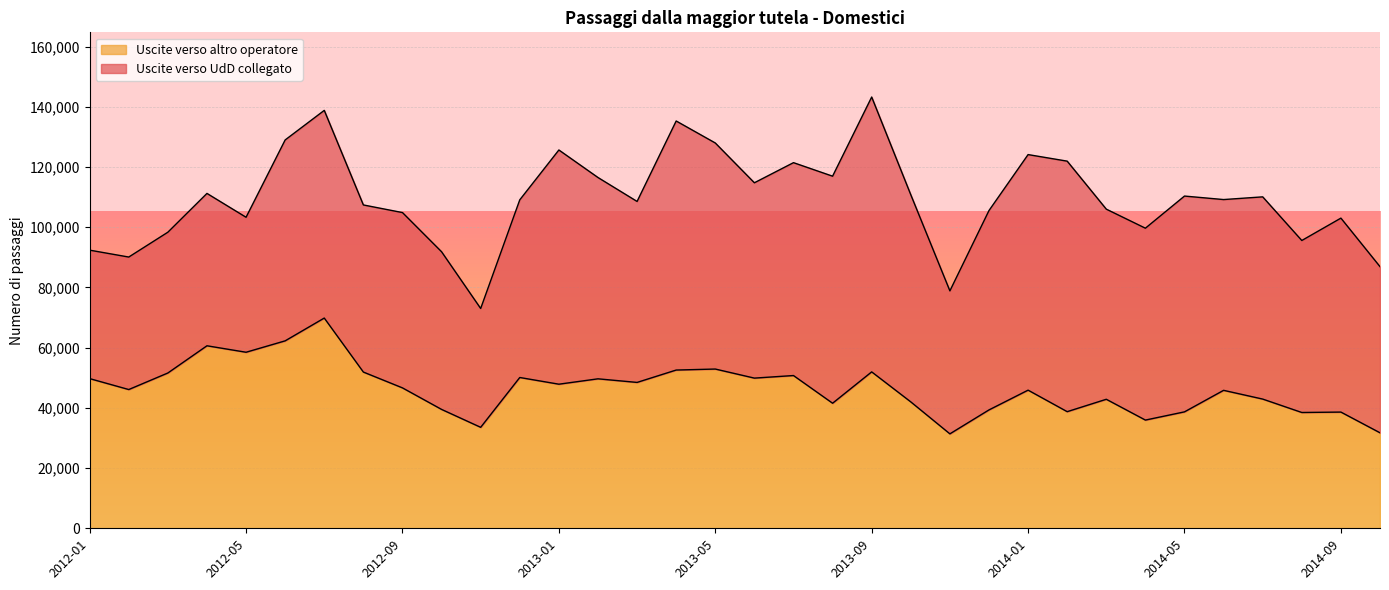

How many interior local peaks (higher than both neighbors) does the data have?

11